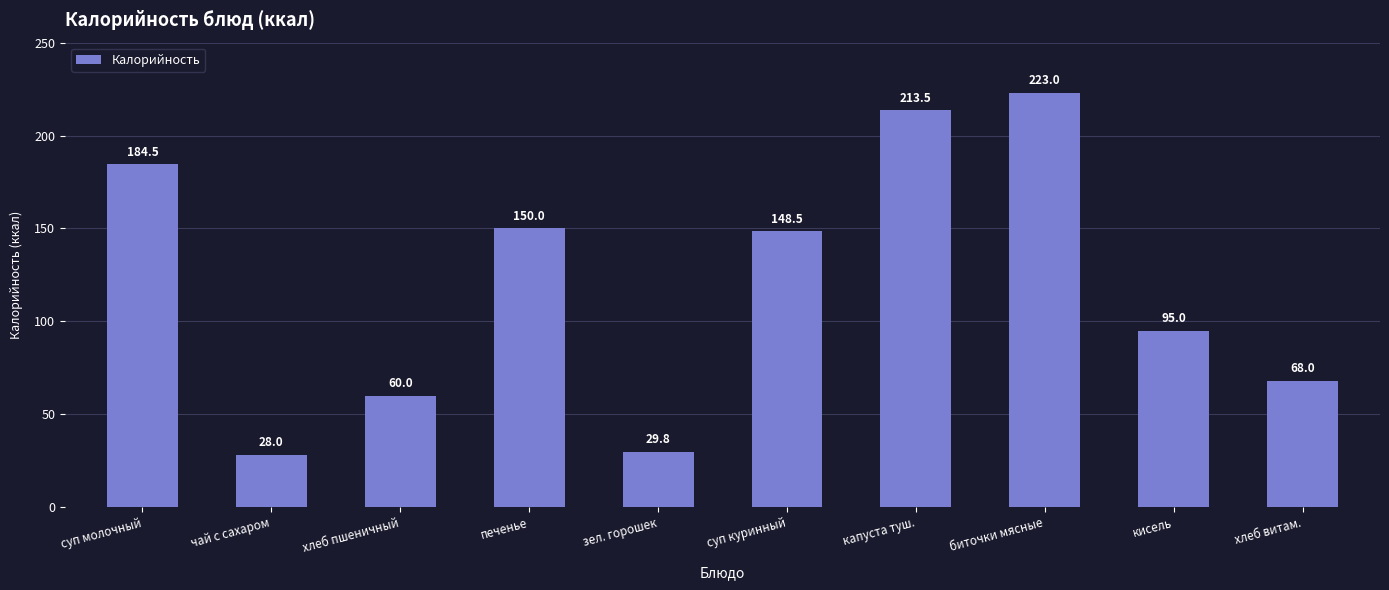

Where does the data first go above 148?

суп молочный